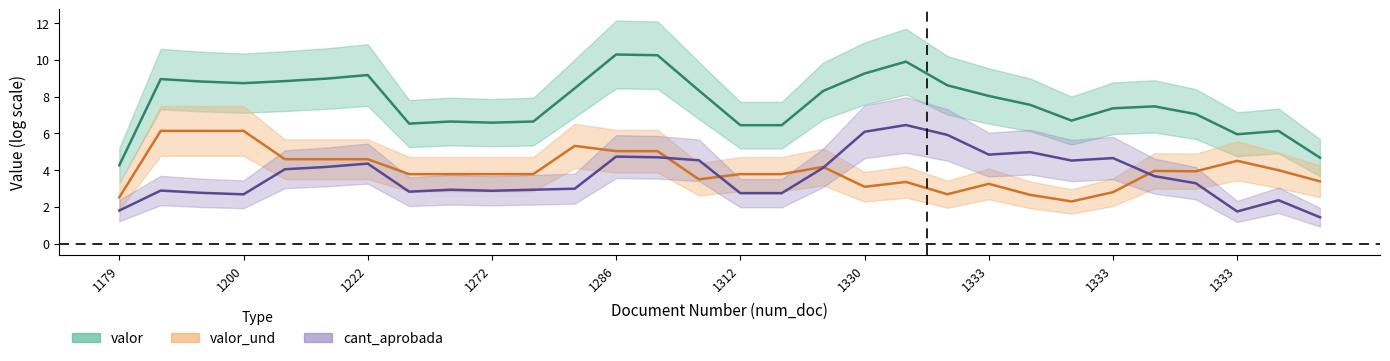

Is it true that valor_und equals 3.4 at 19?

True